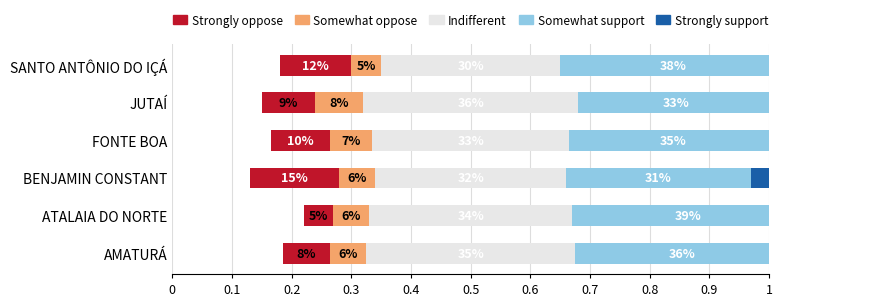

How many bars are there in total?

30